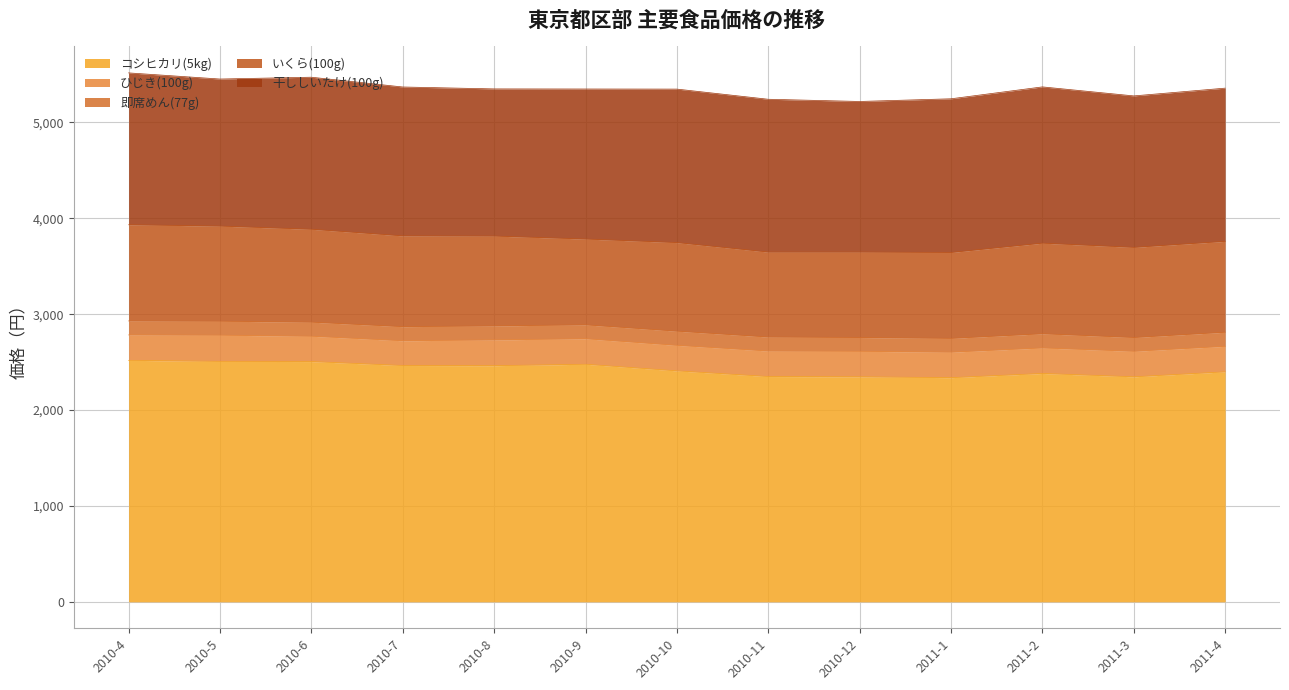

Reading left to right, list all the values displayed in this chart.

コシヒカリ(5kg): 2519	2508	2506	2465	2463	2478	2409	2350	2347	2338	2382	2347	2399
ひじき(100g): 265	273	264	258	269	266	266	266	266	266	266	266	266
即席めん(77g): 146	146	147	147	146	145	148	146	144	144	148	144	147
いくら(100g): 1003	992	969	947	937	895	924	886	891	896	945	940	948
干ししいたけ(100g): 1584	1534	1586	1553	1535	1565	1601	1594	1571	1603	1630	1580	1598